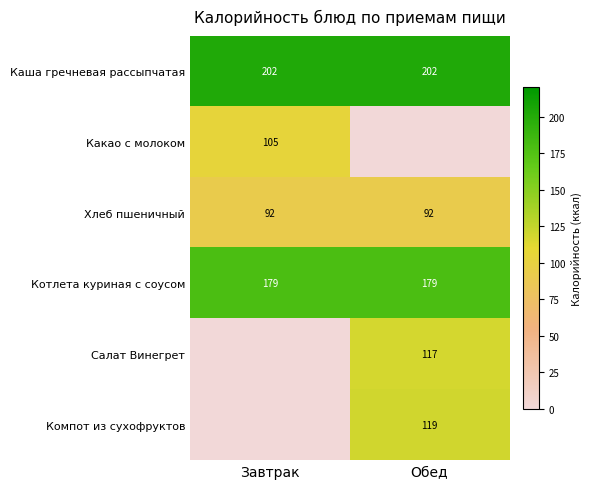

What is the average value of the Каша гречневая рассыпчатая series?

202